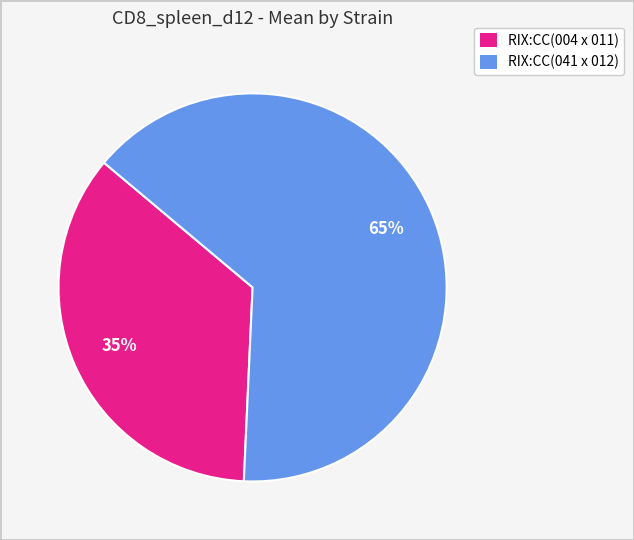

Is the sum of RIX:CC(041 x 012) and RIX:CC(004 x 011) greater than half?

Yes